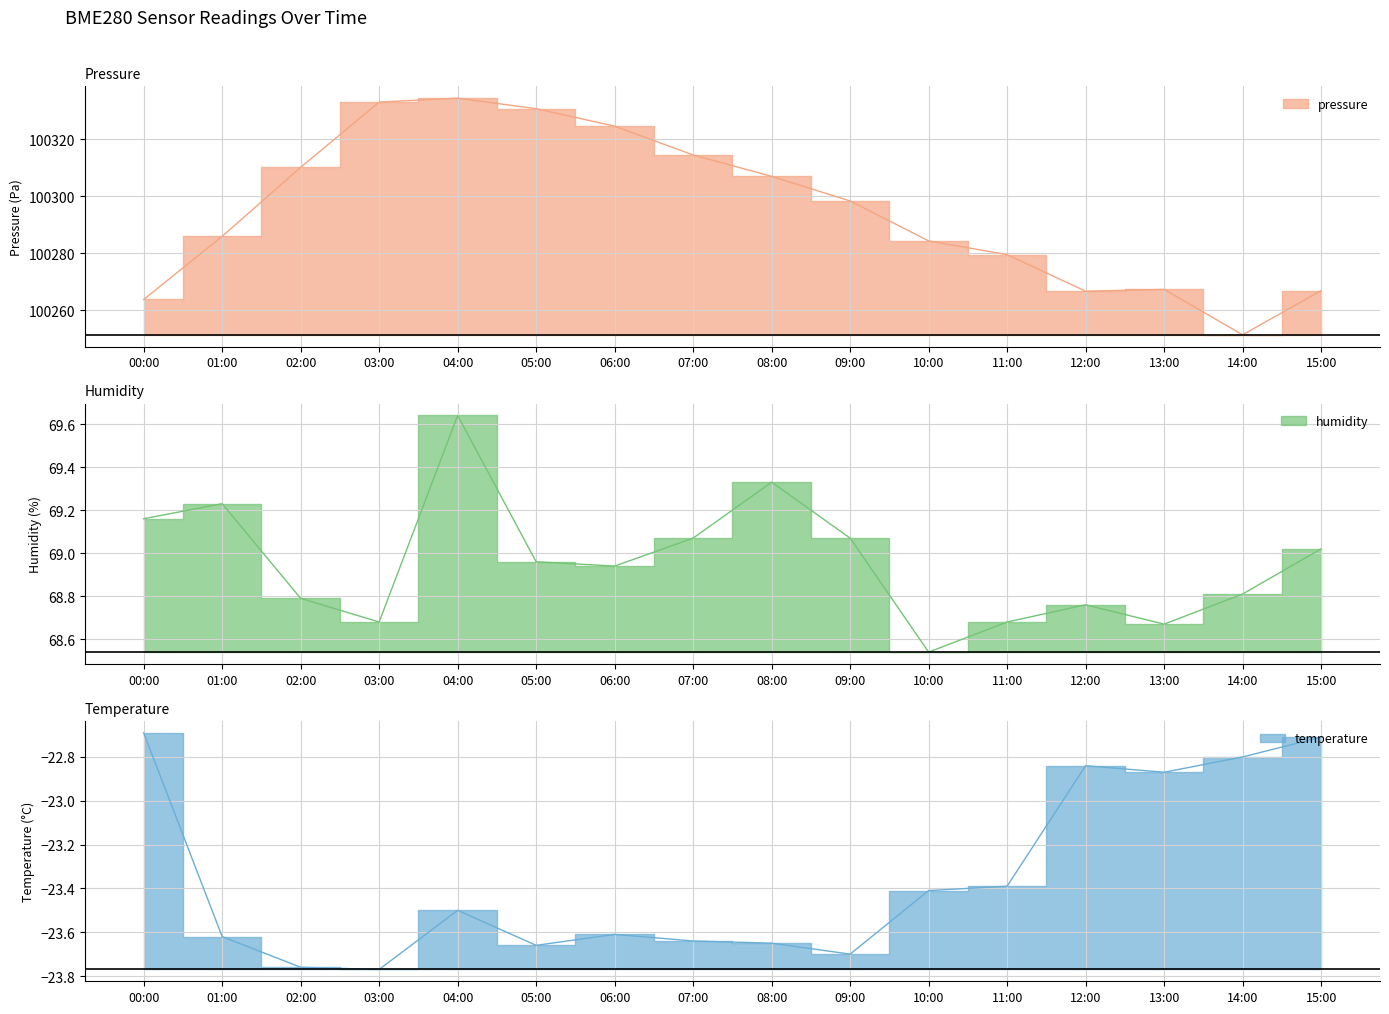

What are all the series names shown in the legend?

pressure, humidity, temperature